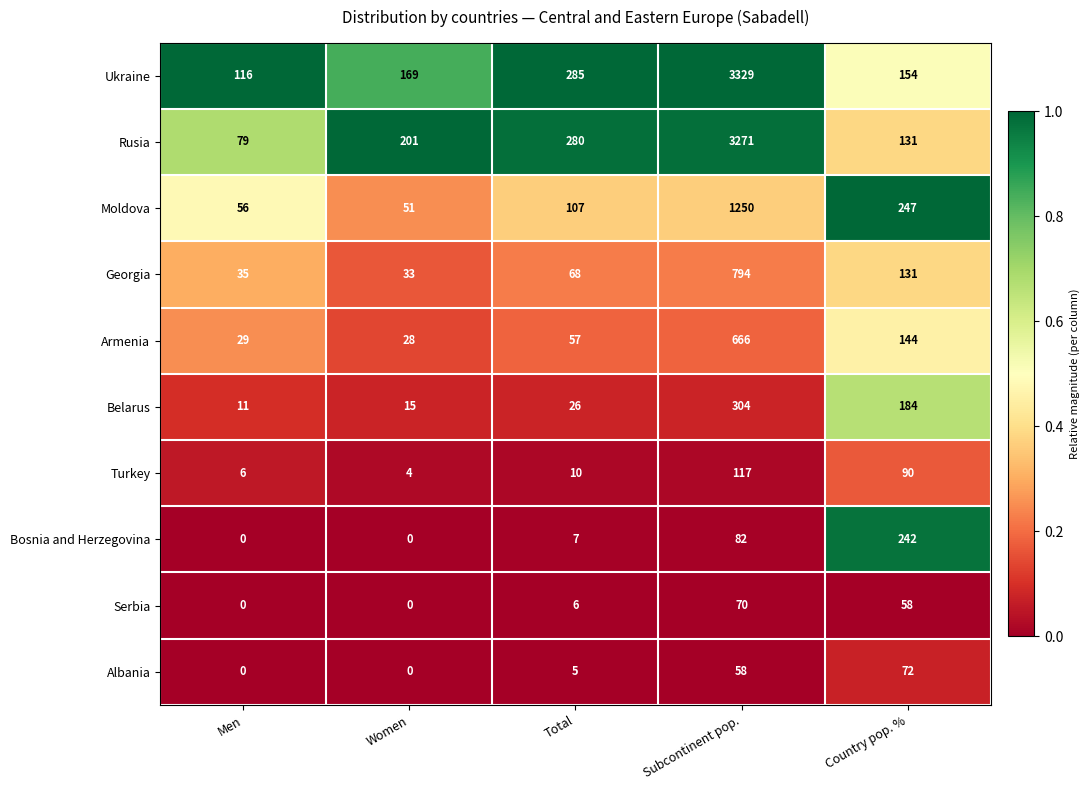

Rank the series by their maximum value, from highest to lowest.

Ukraine, Rusia, Moldova, Georgia, Armenia, Belarus, Bosnia and Herzegovina, Turkey, Albania, Serbia